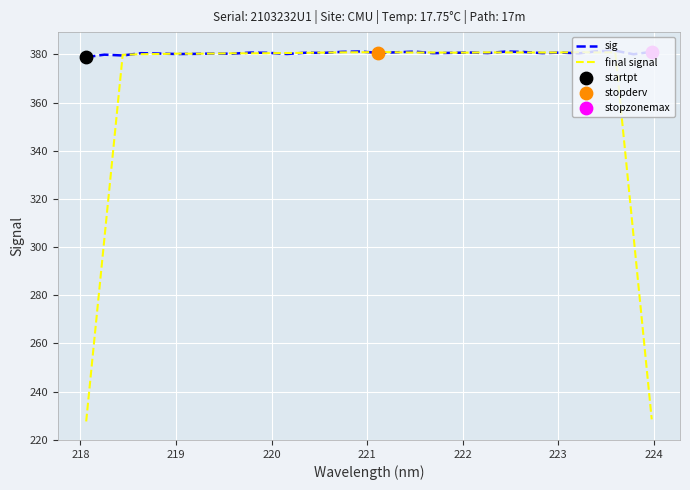

Which series has the largest range (max minus min)?

final signal